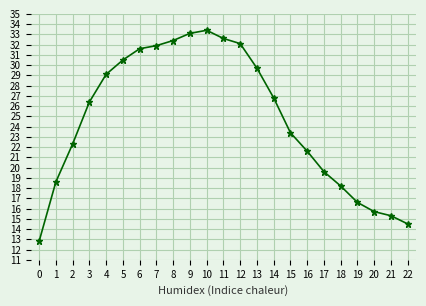

What is the value of the 10th point from the left?

33.1